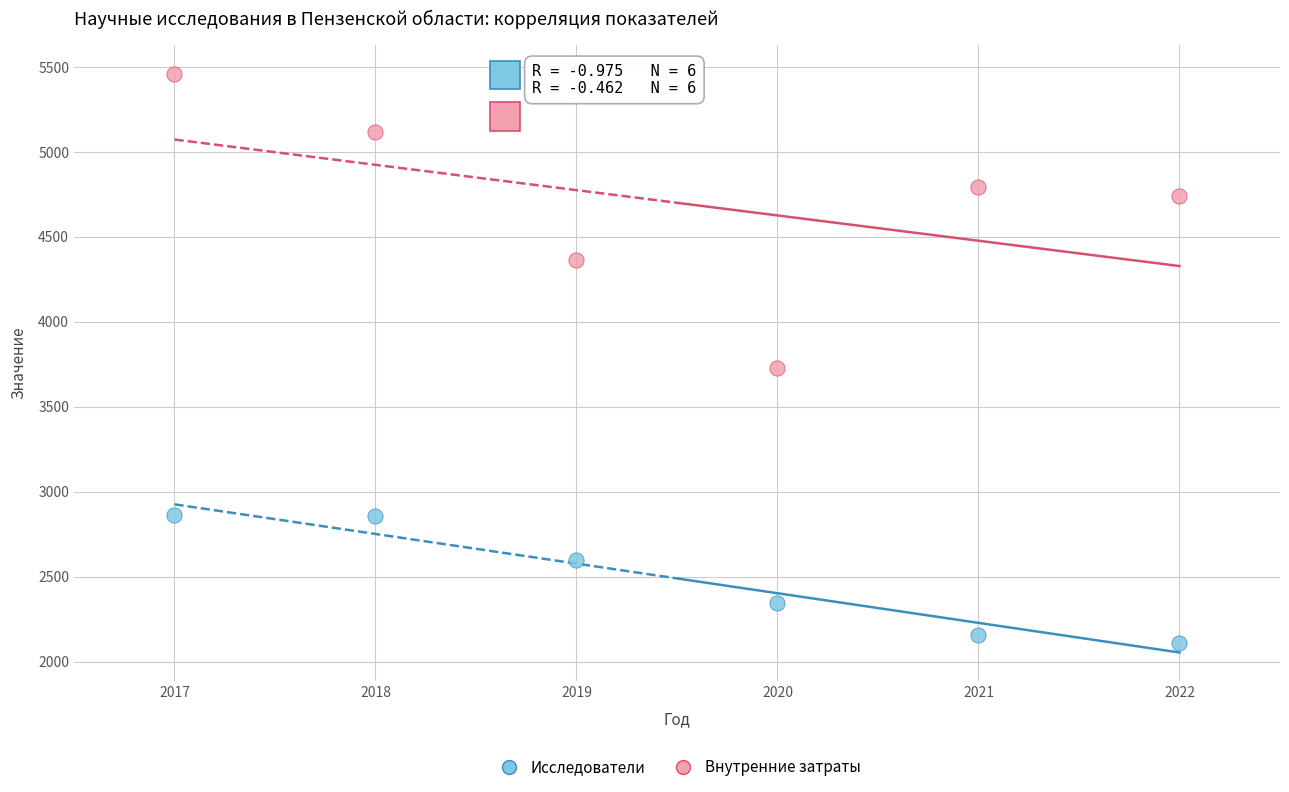

In the Внутренние затраты series, what Y value is closest to 4595?

4738.0